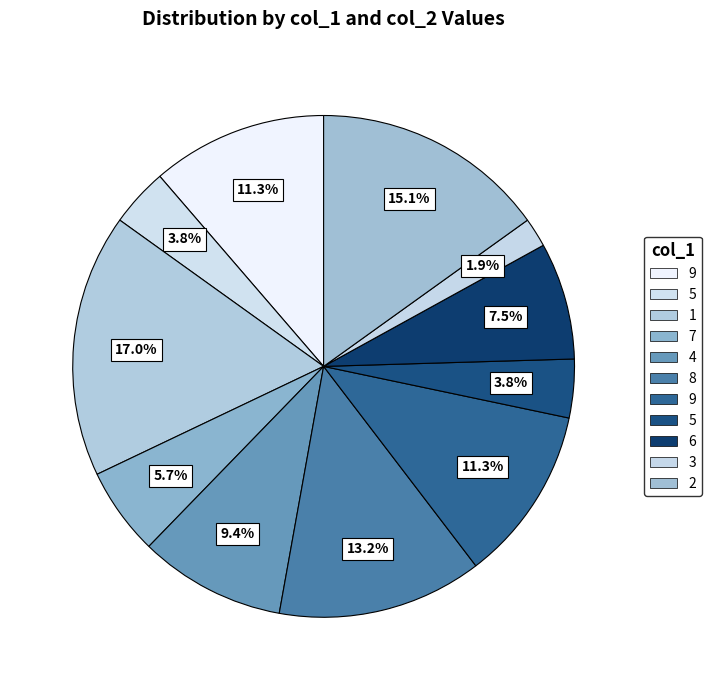

How many segments does this pie chart have?

11